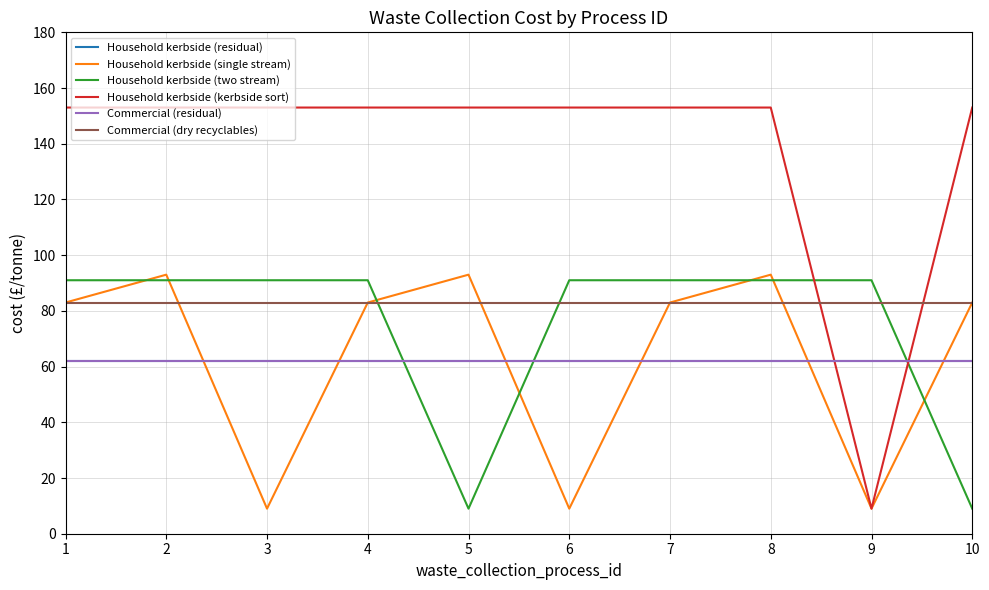

Rank the categories by Household kerbside (single stream) value from highest to lowest.

2, 5, 8, 1, 4, 7, 10, 3, 6, 9